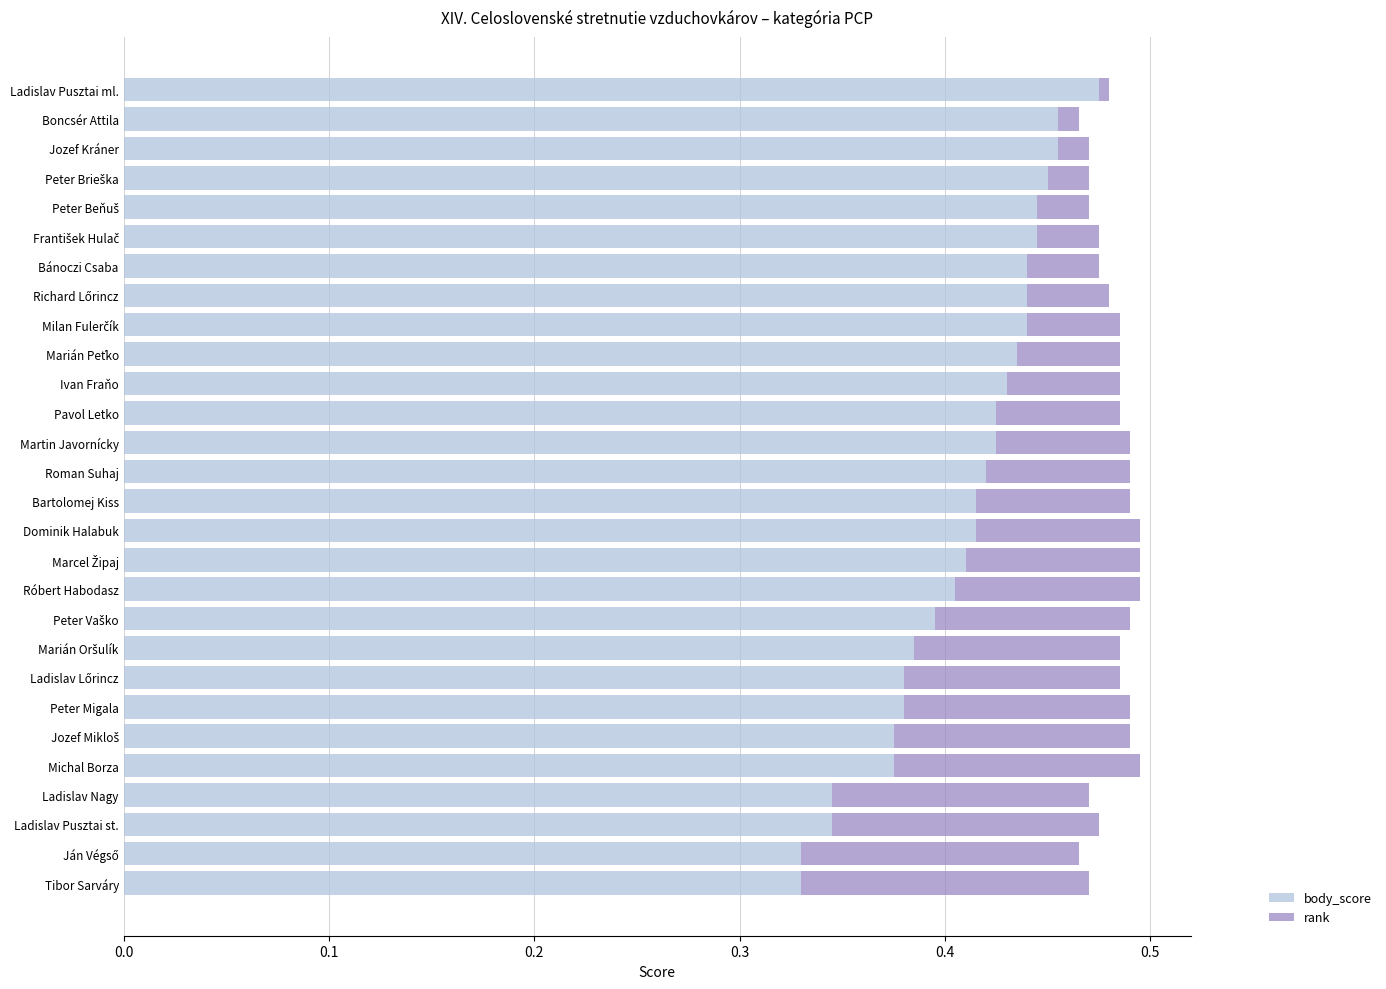

At which label does body_score reach its peak?

Ladislav Pusztai ml.